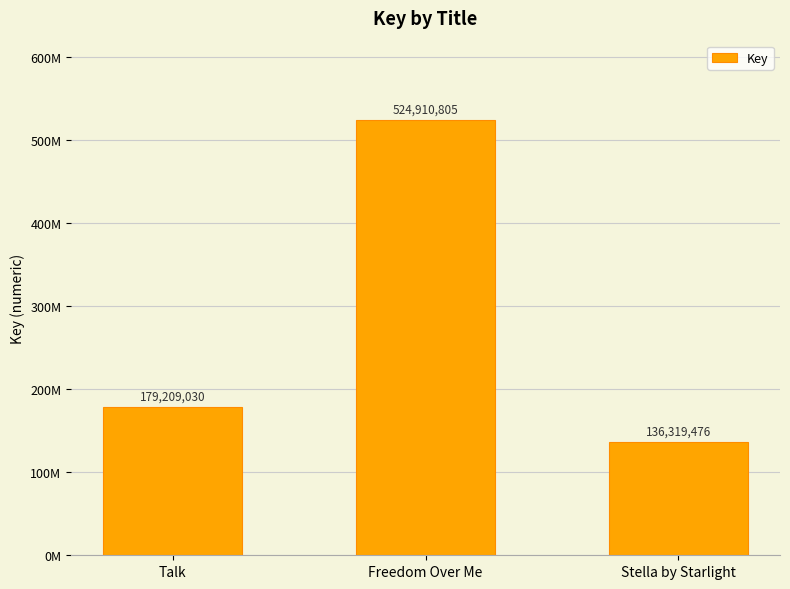

Are the bars horizontal?

No